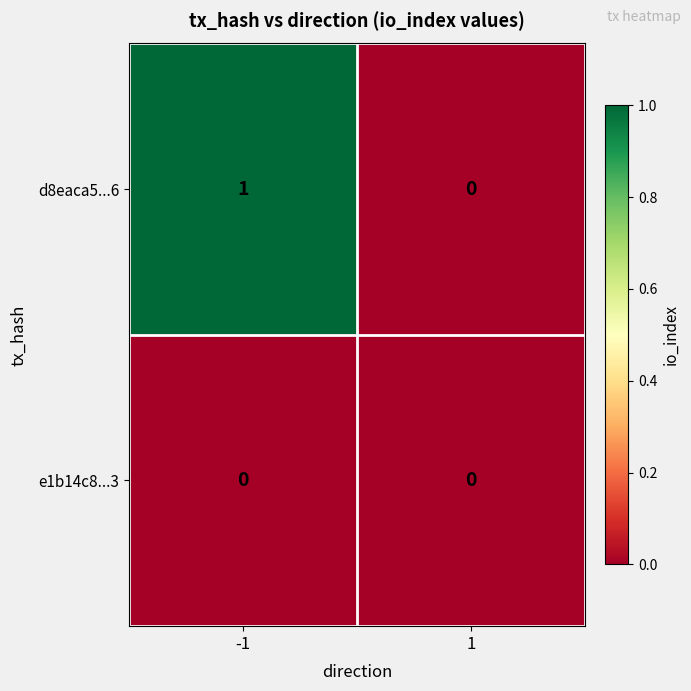

List the labels in order of d8eaca5...6 value, smallest first.

1, -1